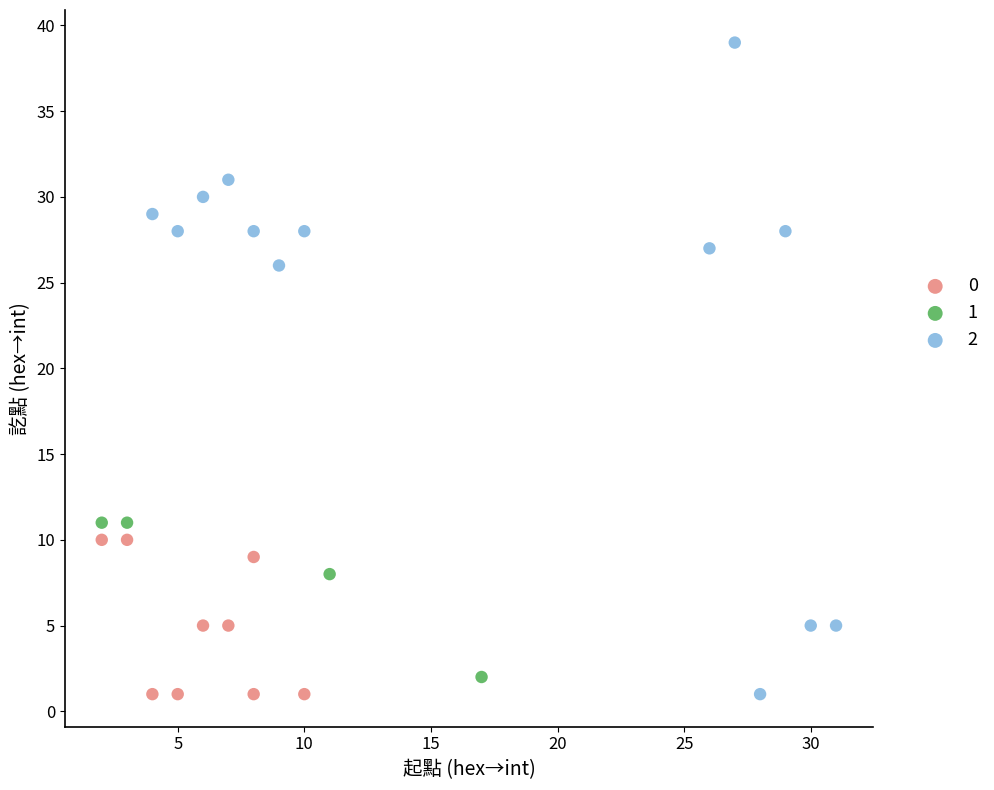

What are all the series names shown in the legend?

0, 1, 2